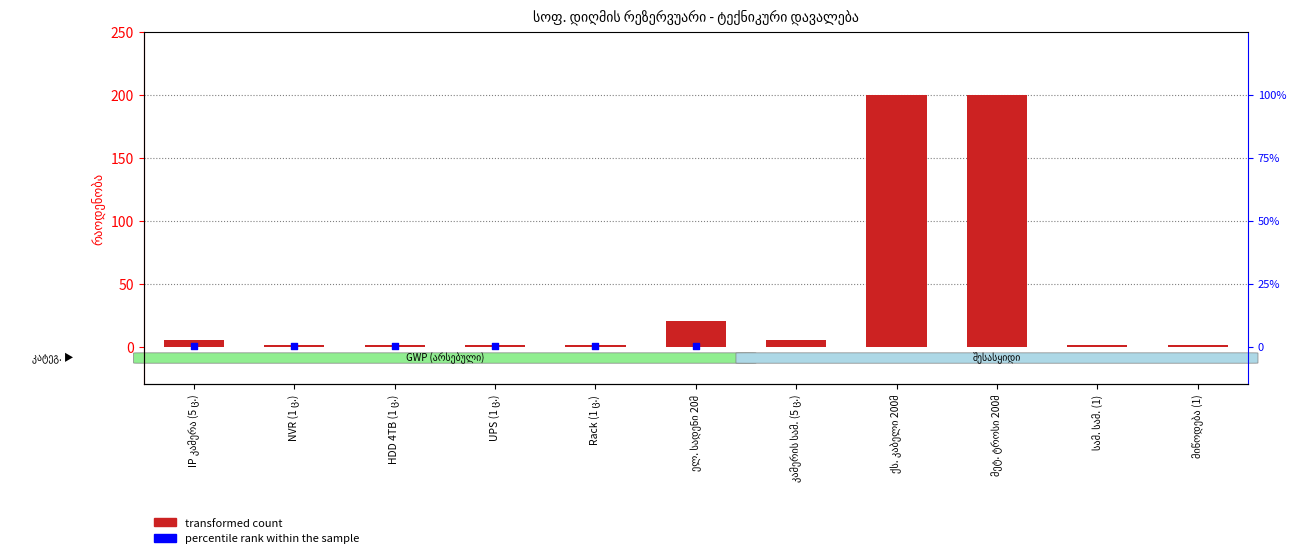

What is the ratio of the value at ელ. სადენი 20მ to the value at მიწოდება (1)?

20.0